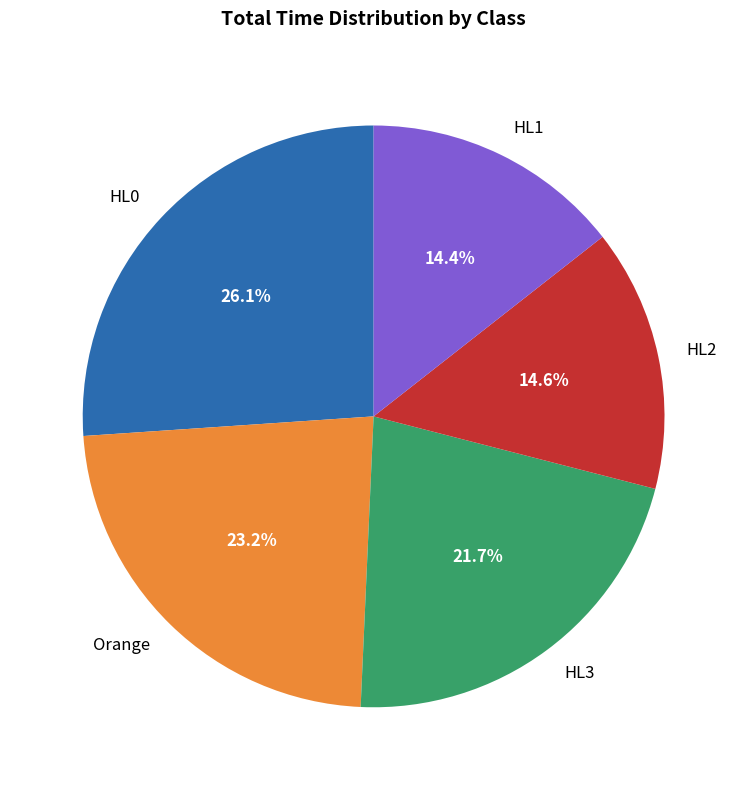

Is HL0 the majority of the pie?

No